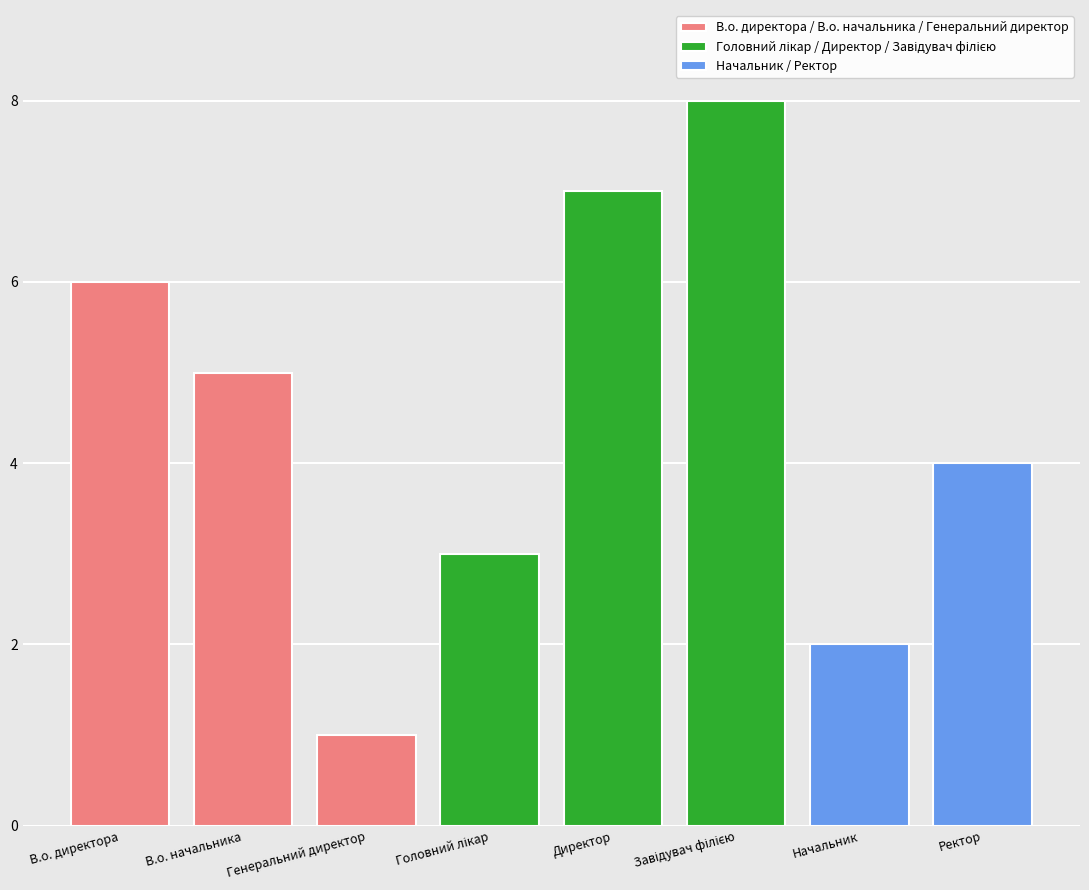

At which label is the value closest to 4?

Ректор